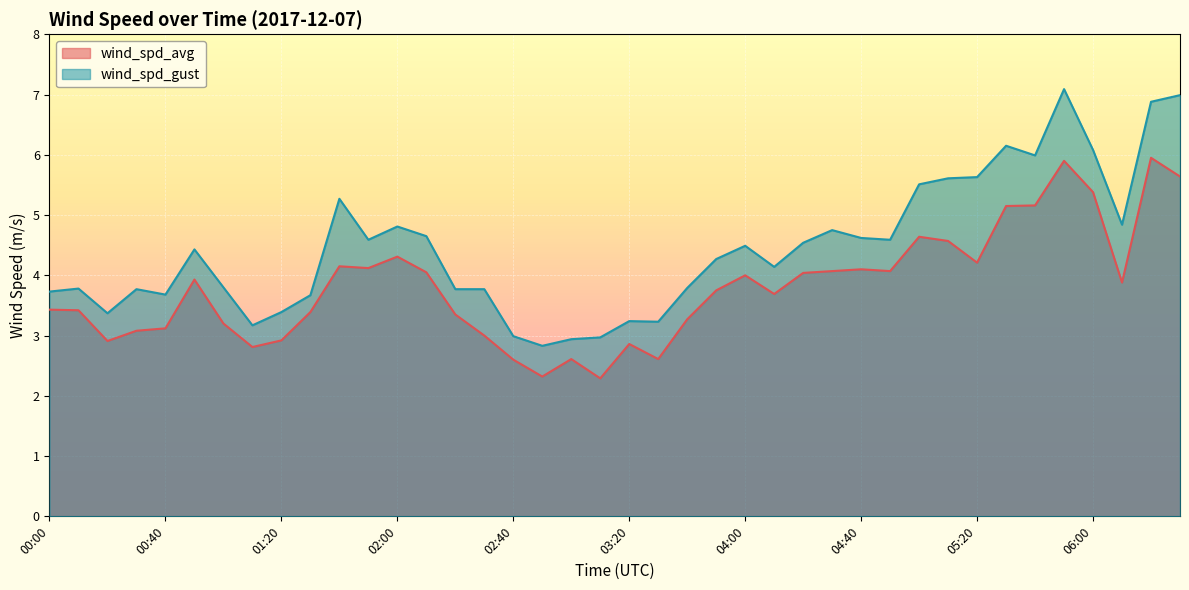

What position from the left is 00:10?

2